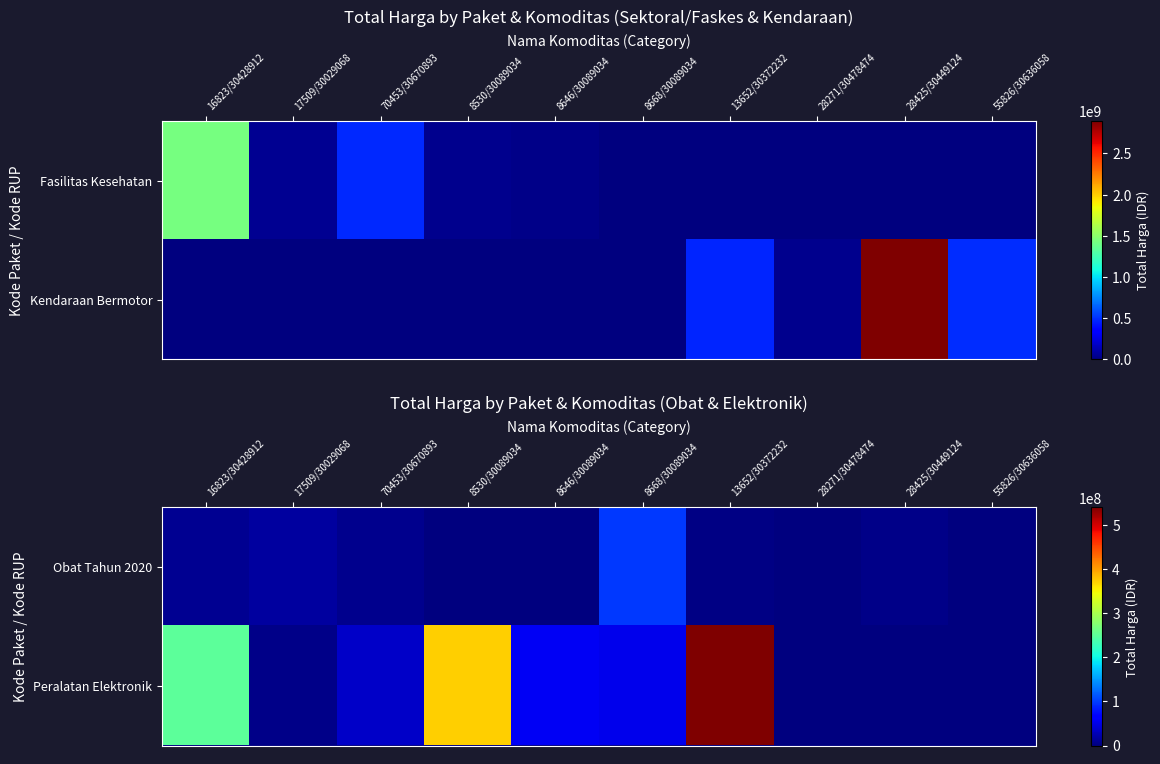

What is the average value of the Peralatan Elektronik series?

131122080